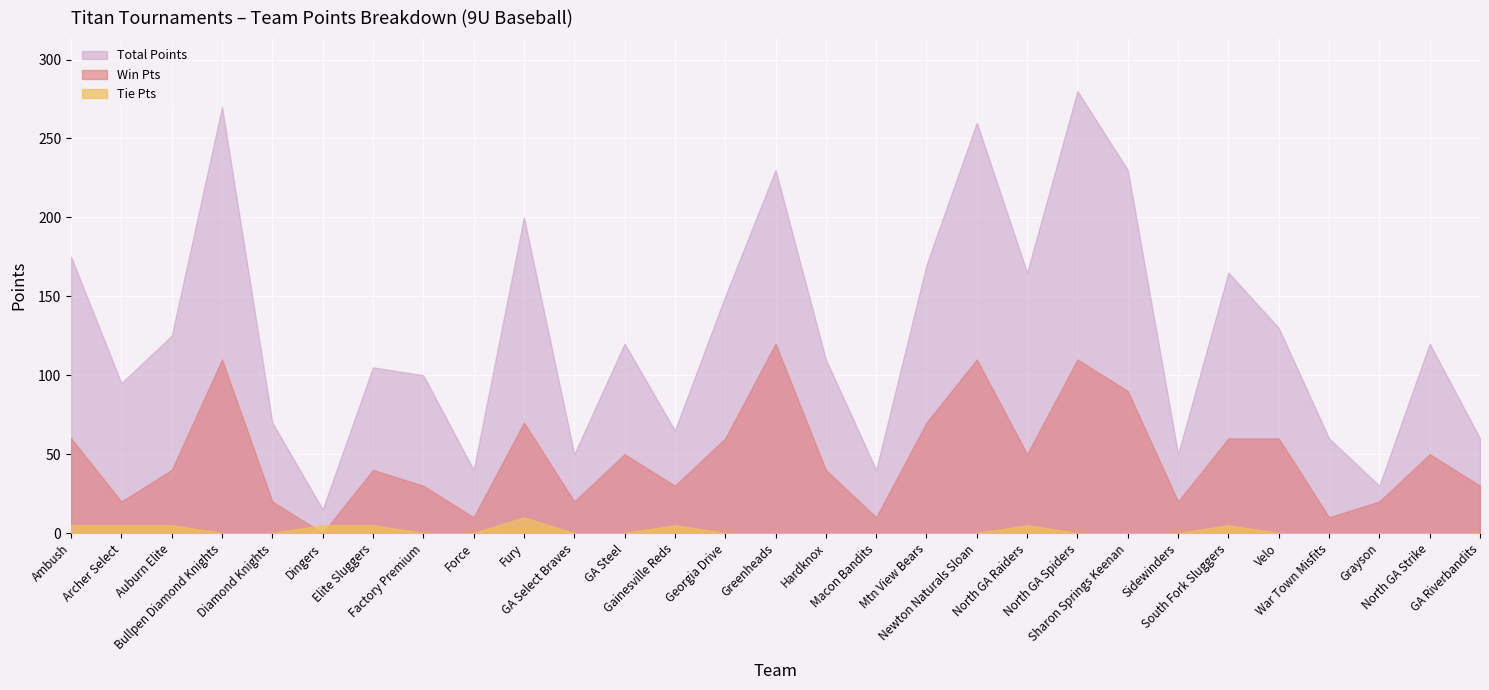

Between which two adjacent categories do Win Pts and Tie Pts first intersect?

Diamond Knights and Dingers